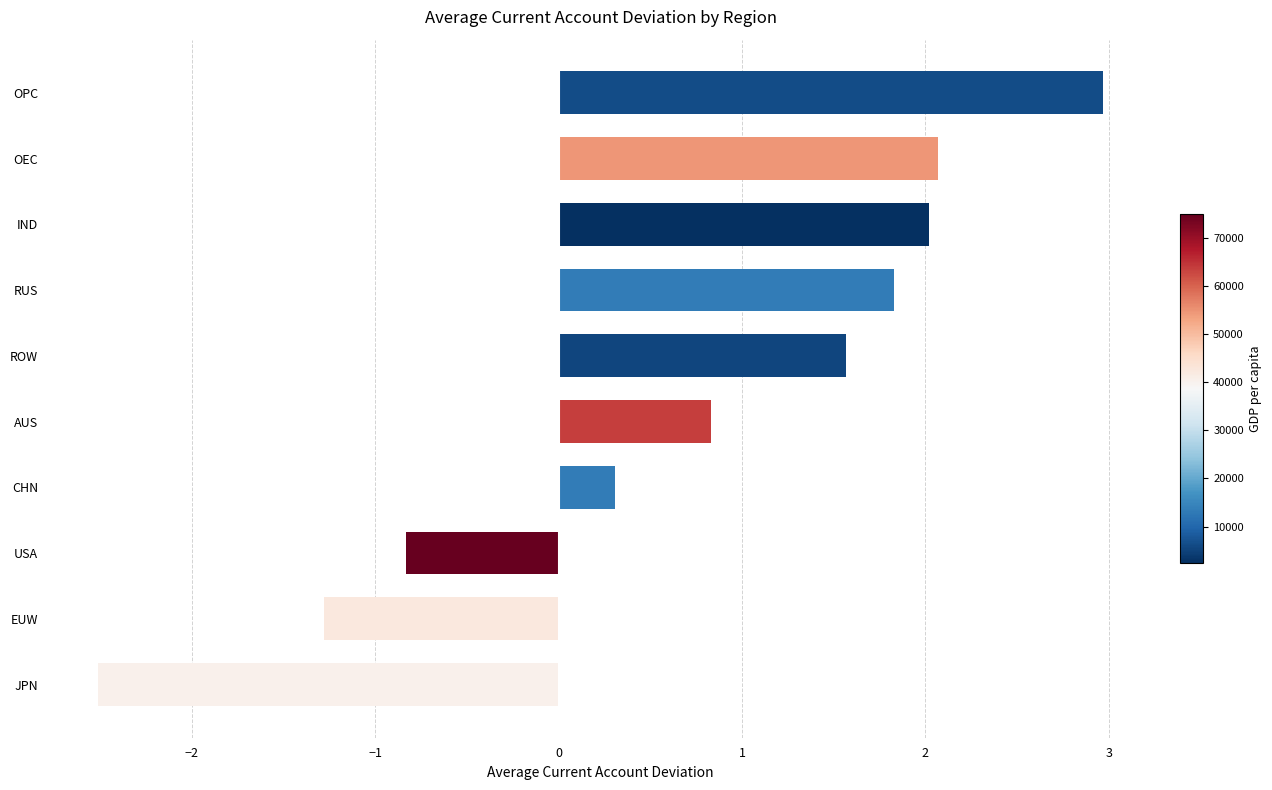

True or false: the data shows 0.9 at RUS.

False